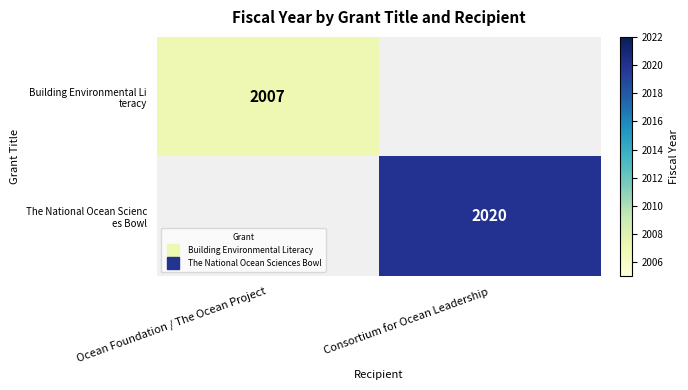

Is it true that The National Ocean Scienc es Bowl equals 3214.4 at Consortium for Ocean Leadership?

False